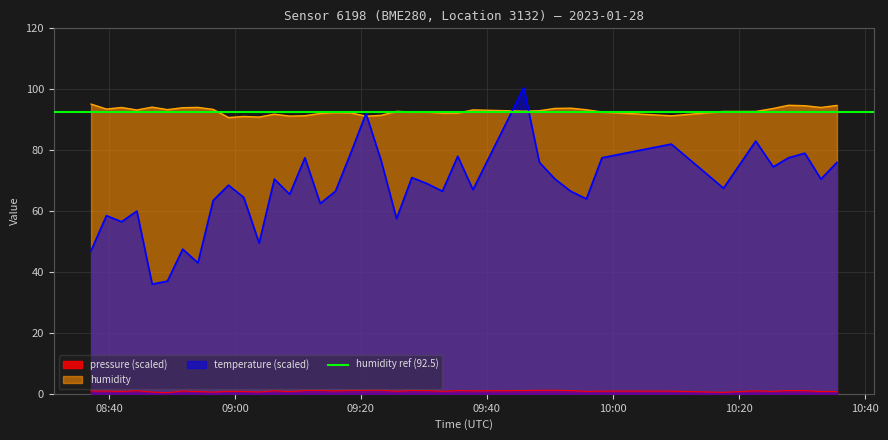

How many data points in temperature are above 68?

20